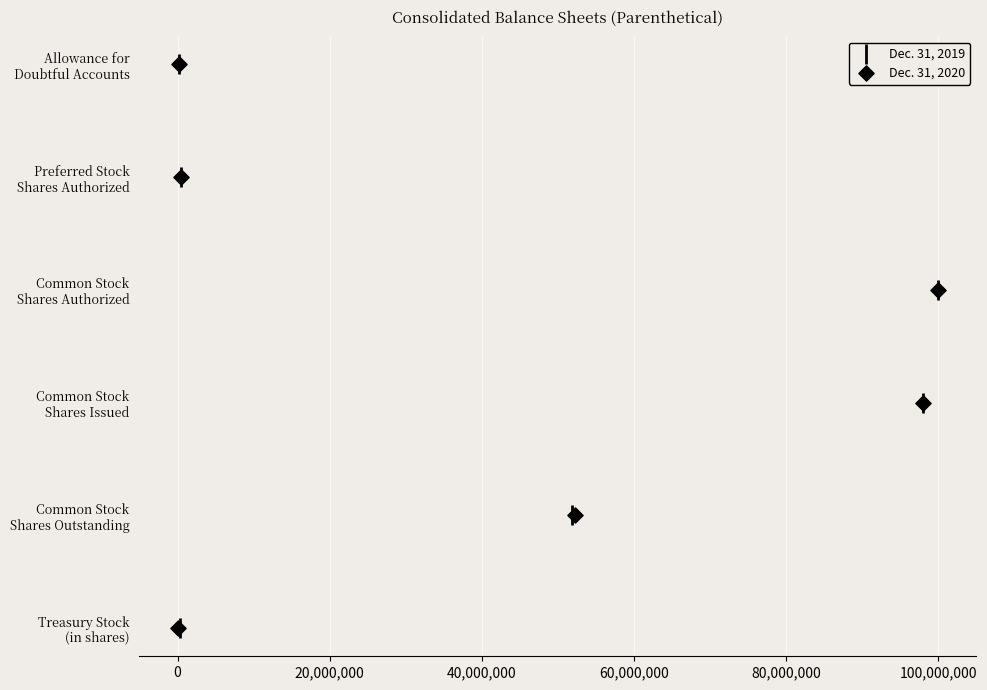

Which series has the widest spread of Y values?

Dec. 31, 2019